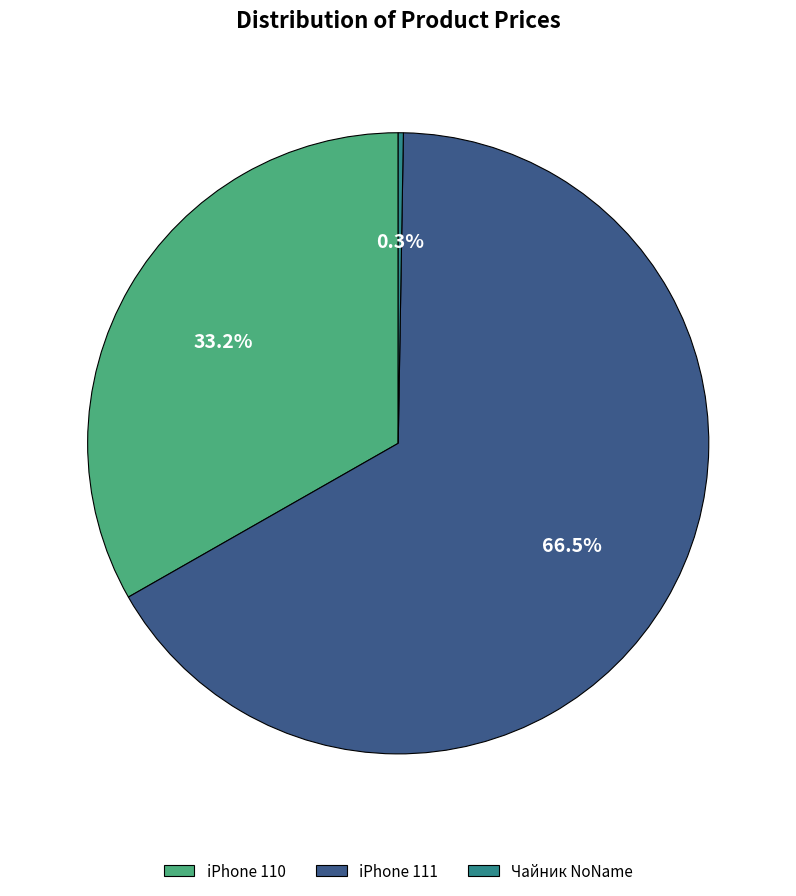

How much of the chart is everything except iPhone 110?

66.8%